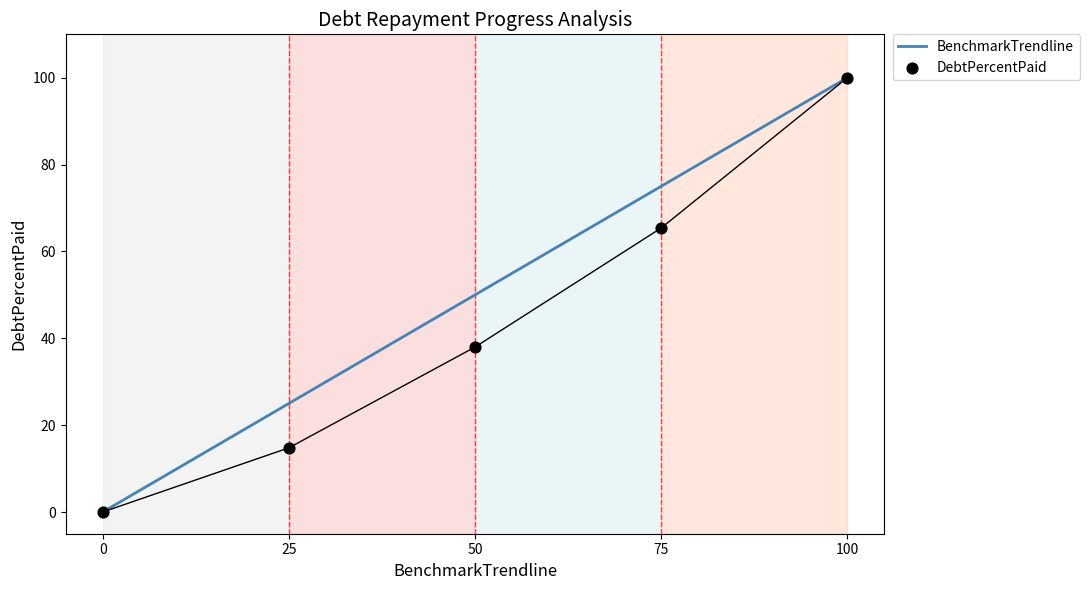

Is the value of DebtPercentPaid at 25 greater than the value of BenchmarkTrendline at 75?

No